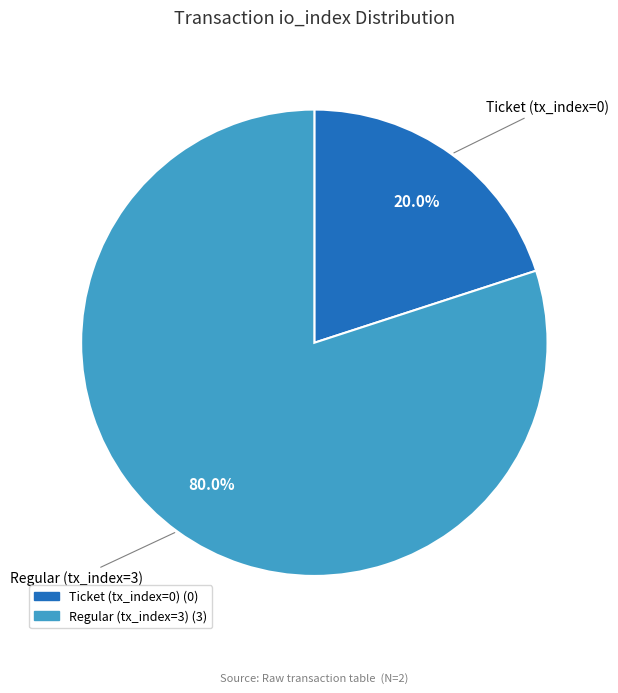

How many segments does this pie chart have?

2